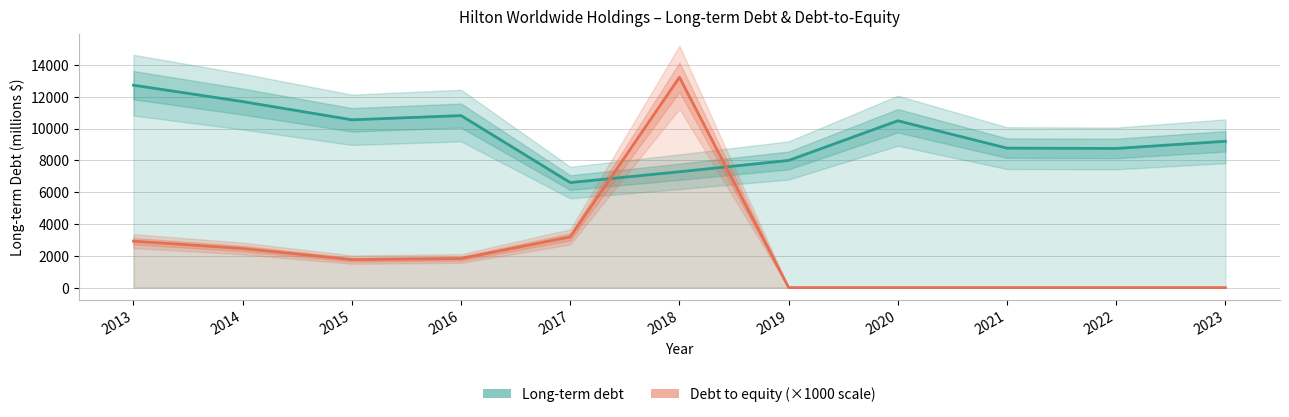

How many values in Debt to equity are above zero?

6